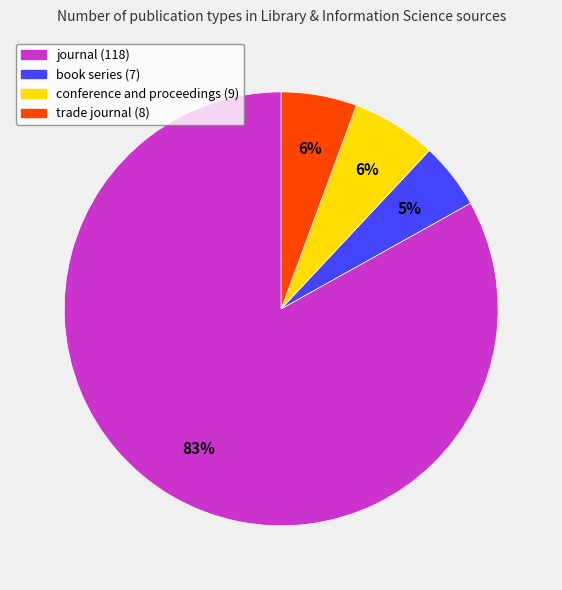

What is the majority slice?

journal